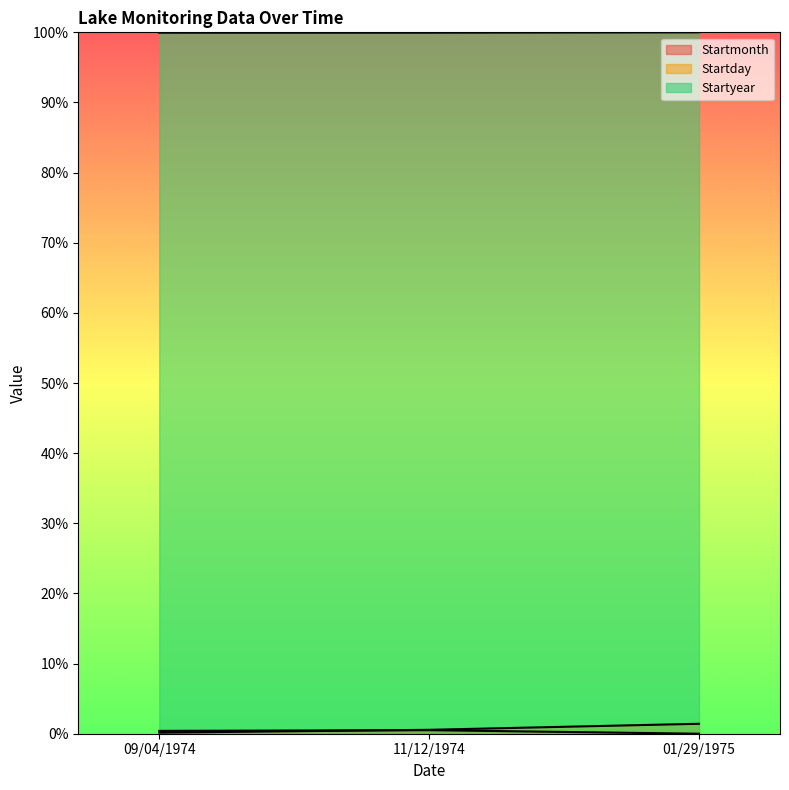

At how many categories does at least one series exceed 24?

3